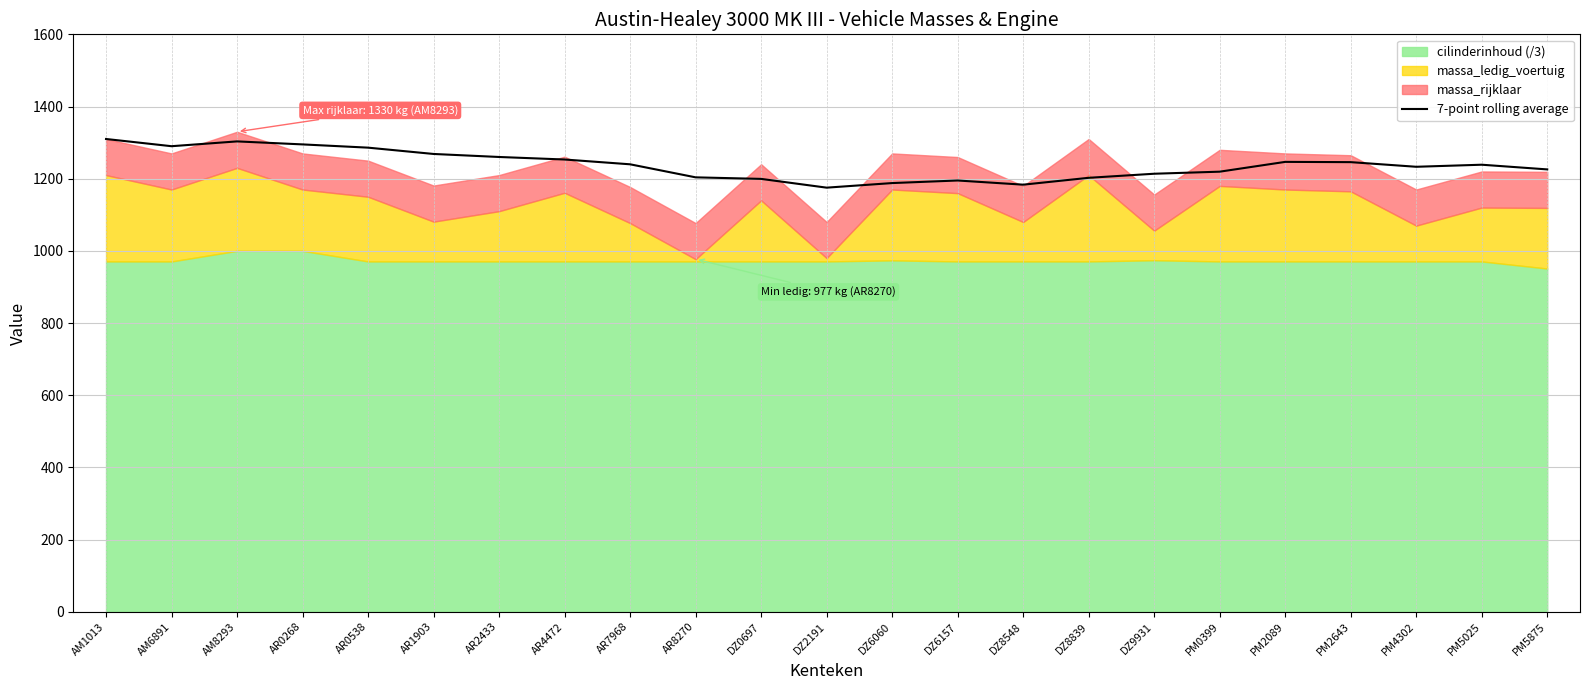

Reading right to left, extract all data points from this chart.

PM5875=1225.7	PM5025=1238.7	PM4302=1233.0	PM2643=1245.9	PM2089=1246.6	PM0399=1219.4	DZ9931=1213.7	DZ8839=1202.4	DZ8548=1183.4	DZ6157=1195.0	DZ6060=1187.9	DZ2191=1175.1	DZ0697=1199.4	AR8270=1203.7	AR7968=1239.9	AR4472=1253.1	AR2433=1260.1	AR1903=1268.5	AR0538=1286.0	AR0268=1295.0	AM8293=1303.3	AM6891=1290.0	AM1013=1310.0